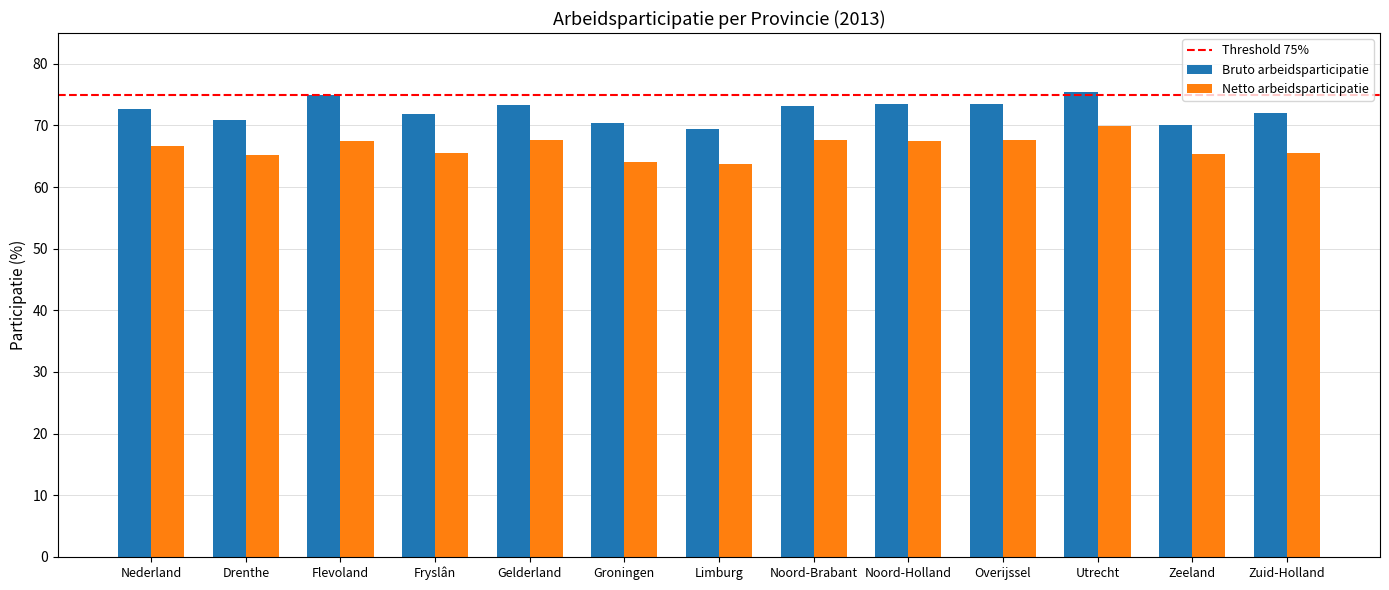

Does the chart contain any negative values?

No